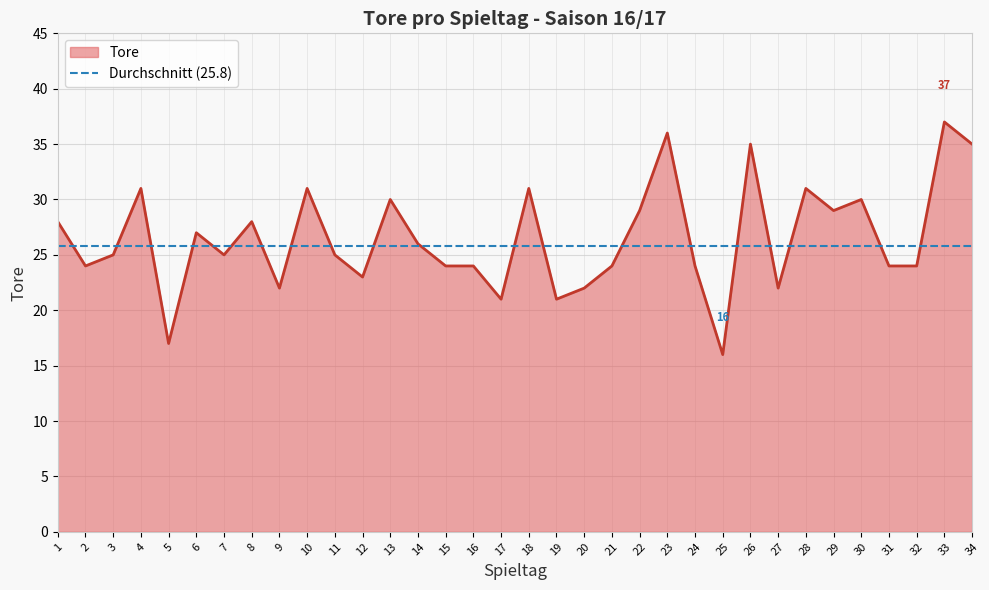

How many interior local valleys (lower than both neighbors) does the data have?

10